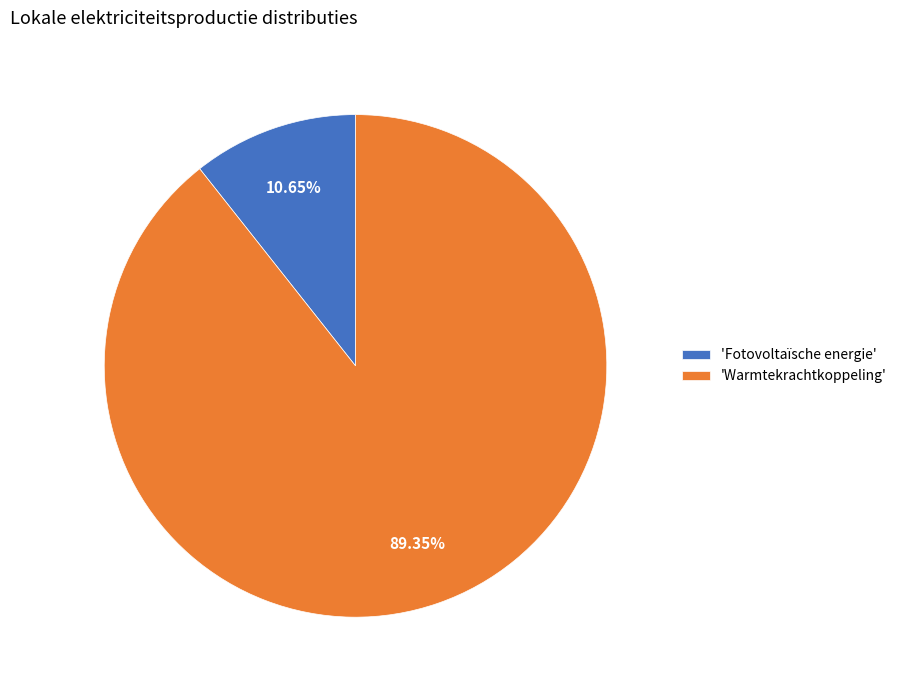

Does any single category account for the majority?

Yes